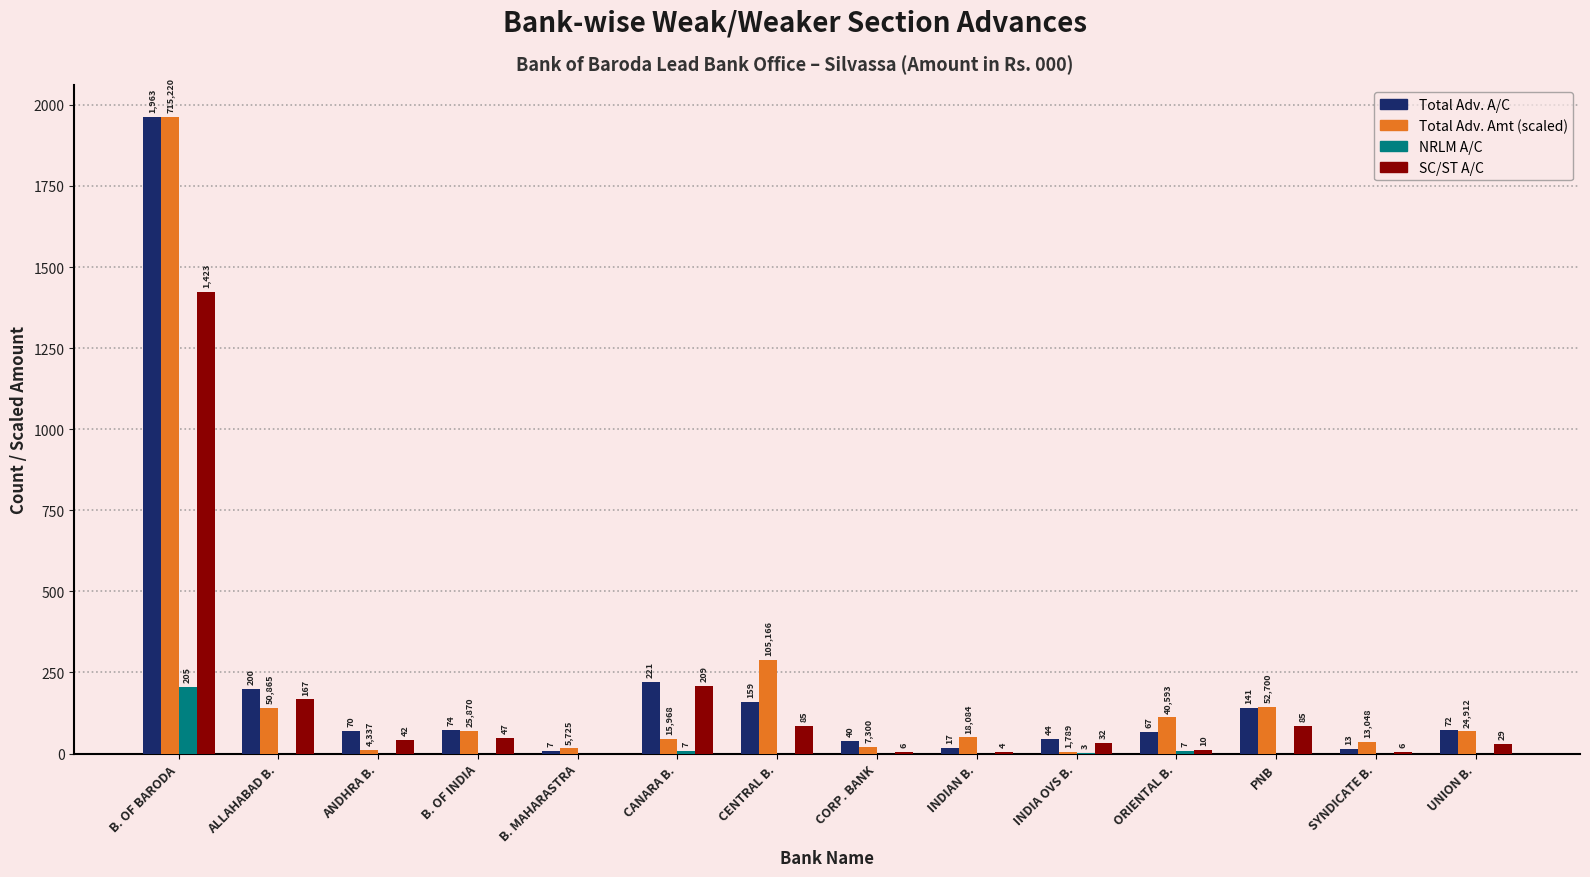

Which series has the largest total across all categories?

Total Adv. A/C